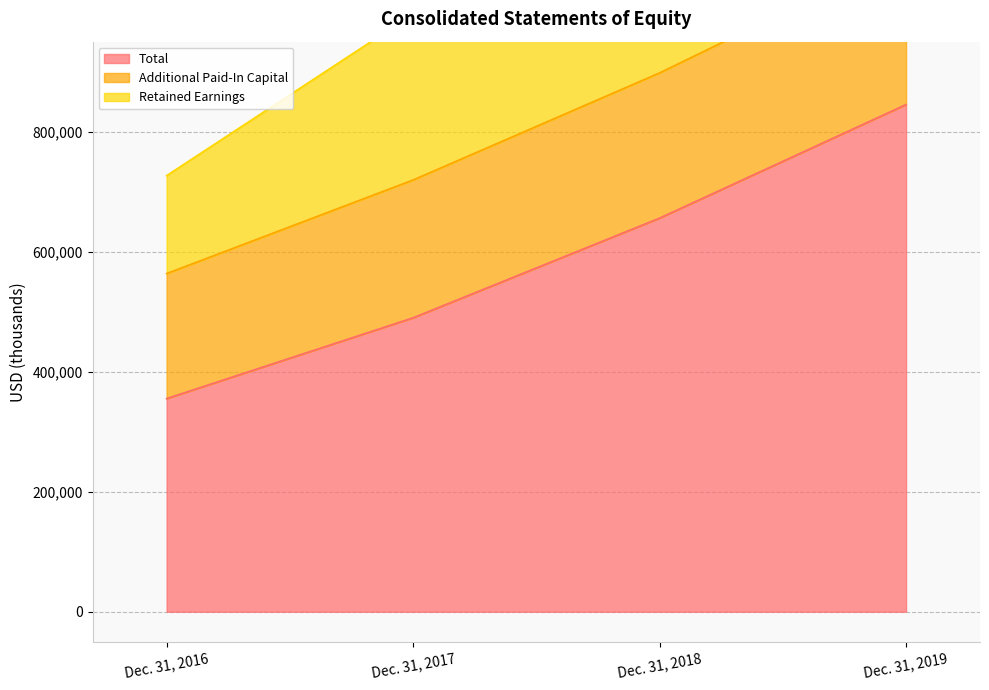

What is the sum of all Total values?

2346183